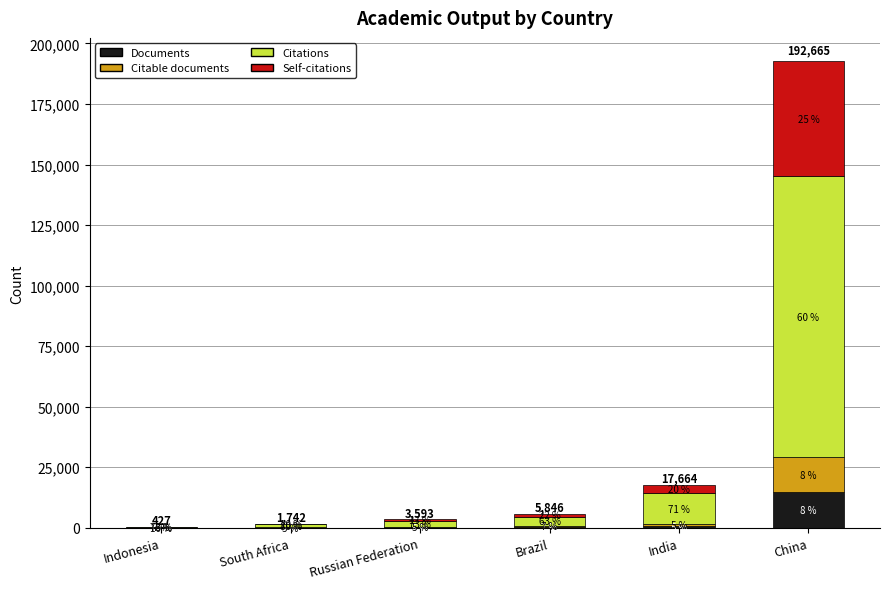

What is the total value across all series at Russian Federation?

3593